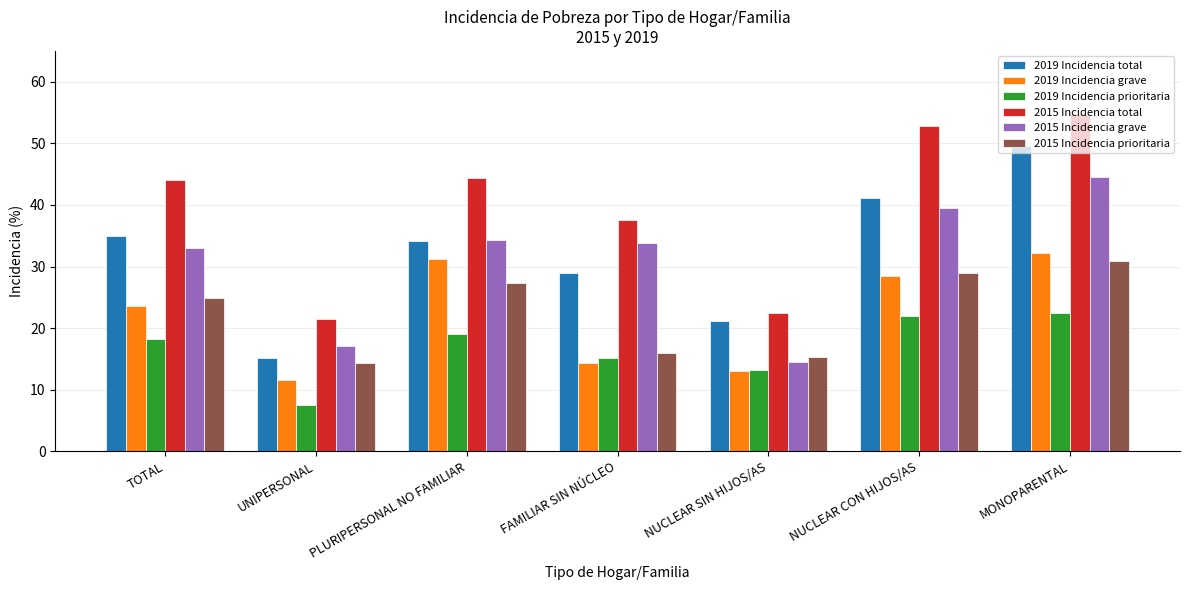

What is the average value of the 2015 Incidencia prioritaria series?

22.6